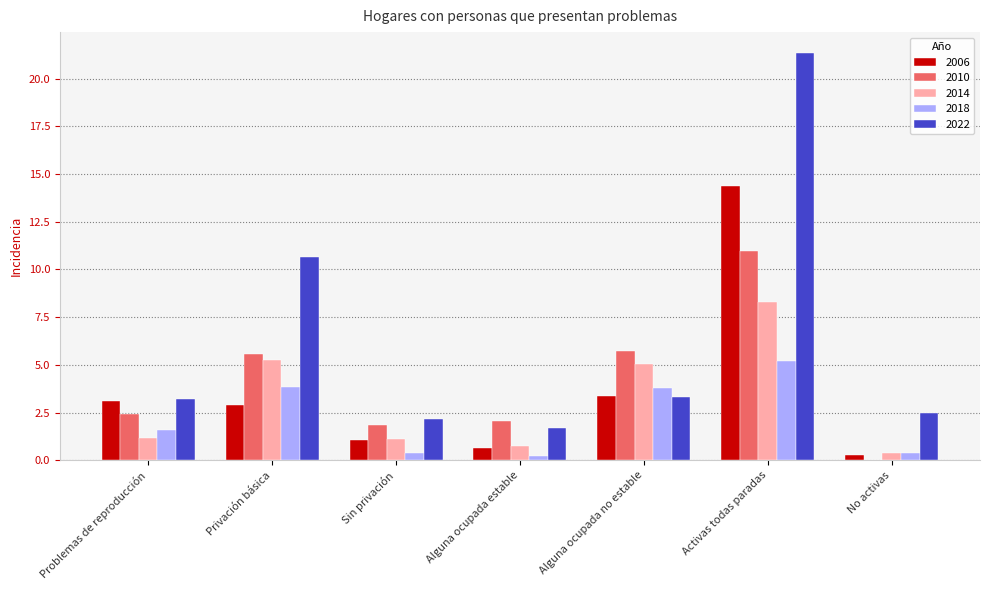

Between Alguna ocupada estable and No activas, which series saw the biggest shift?

2010